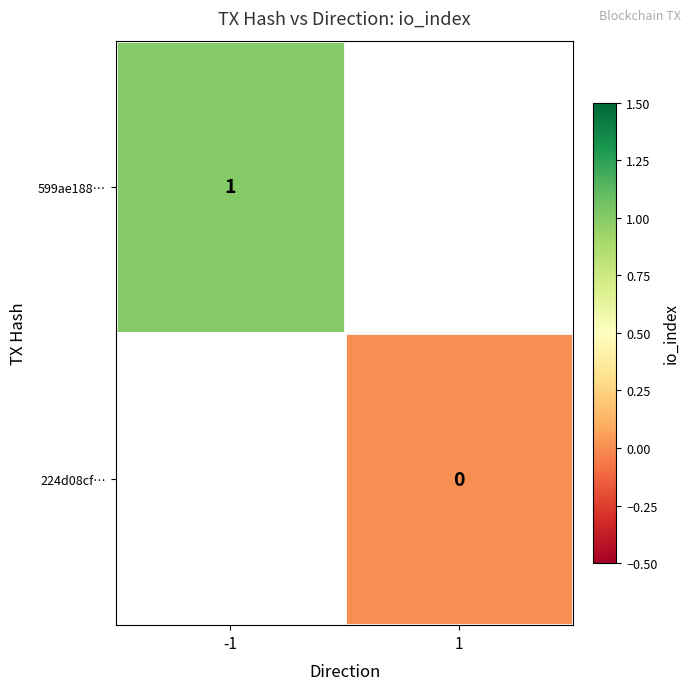

Is the value of 599ae188… at -1 greater than the value of 224d08cf… at 1?

Yes